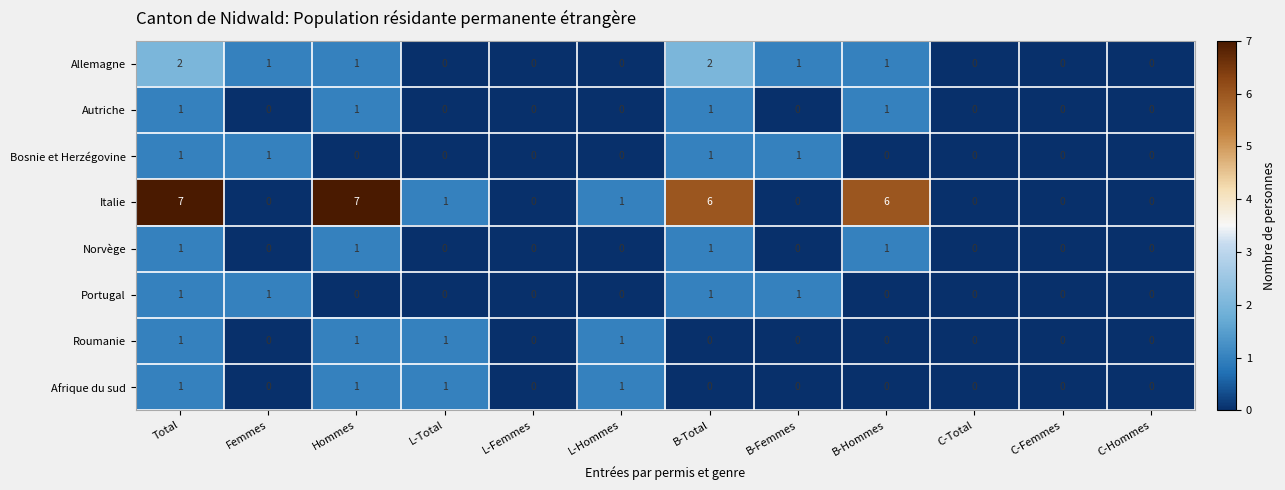

How many Autriche values are between 0 and 1?

12